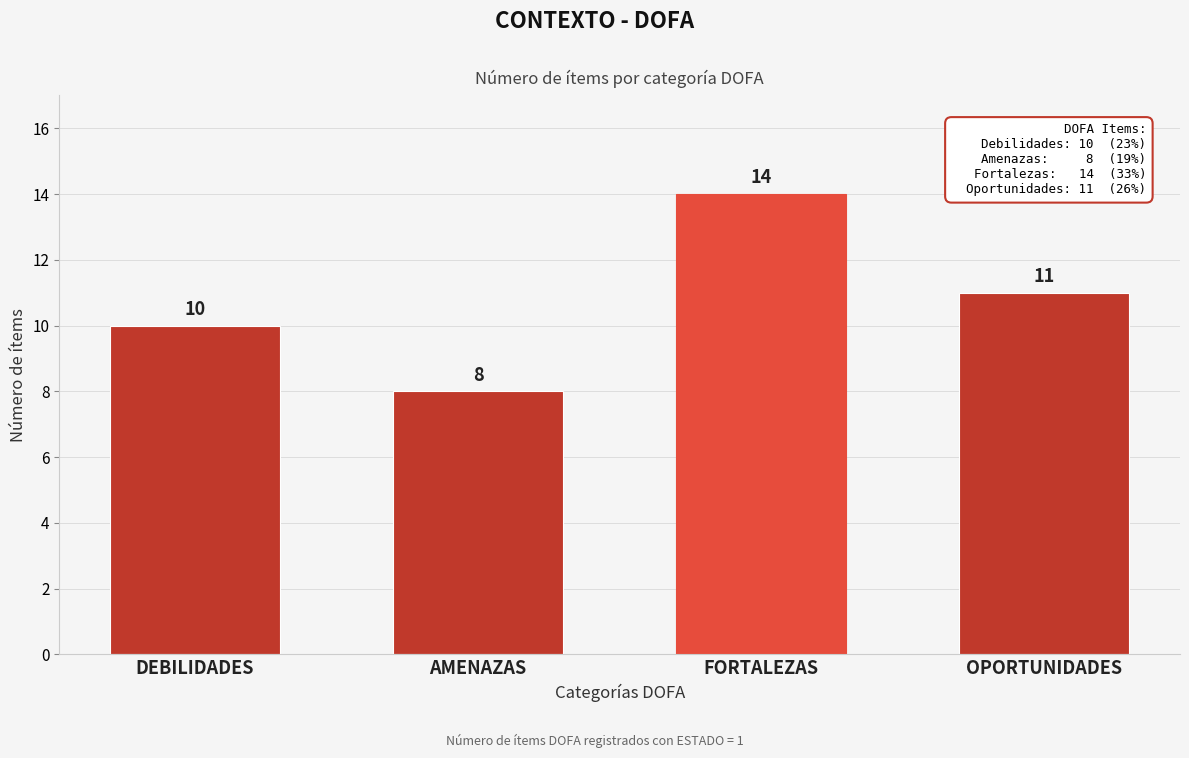

Reading left to right, list all the values displayed in this chart.

DEBILIDADES=10	AMENAZAS=8	FORTALEZAS=14	OPORTUNIDADES=11